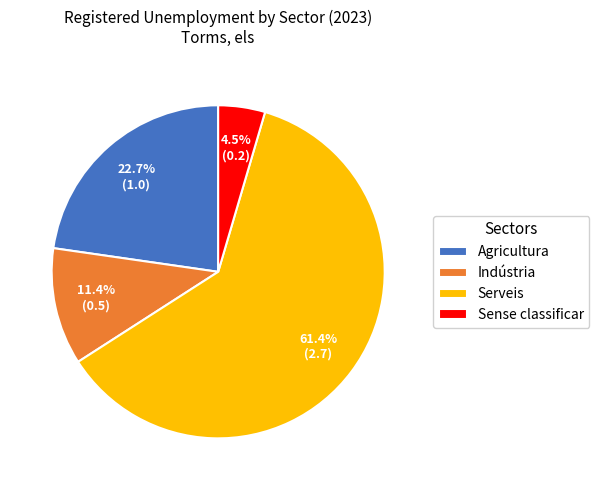

Which slice is the largest?

Serveis